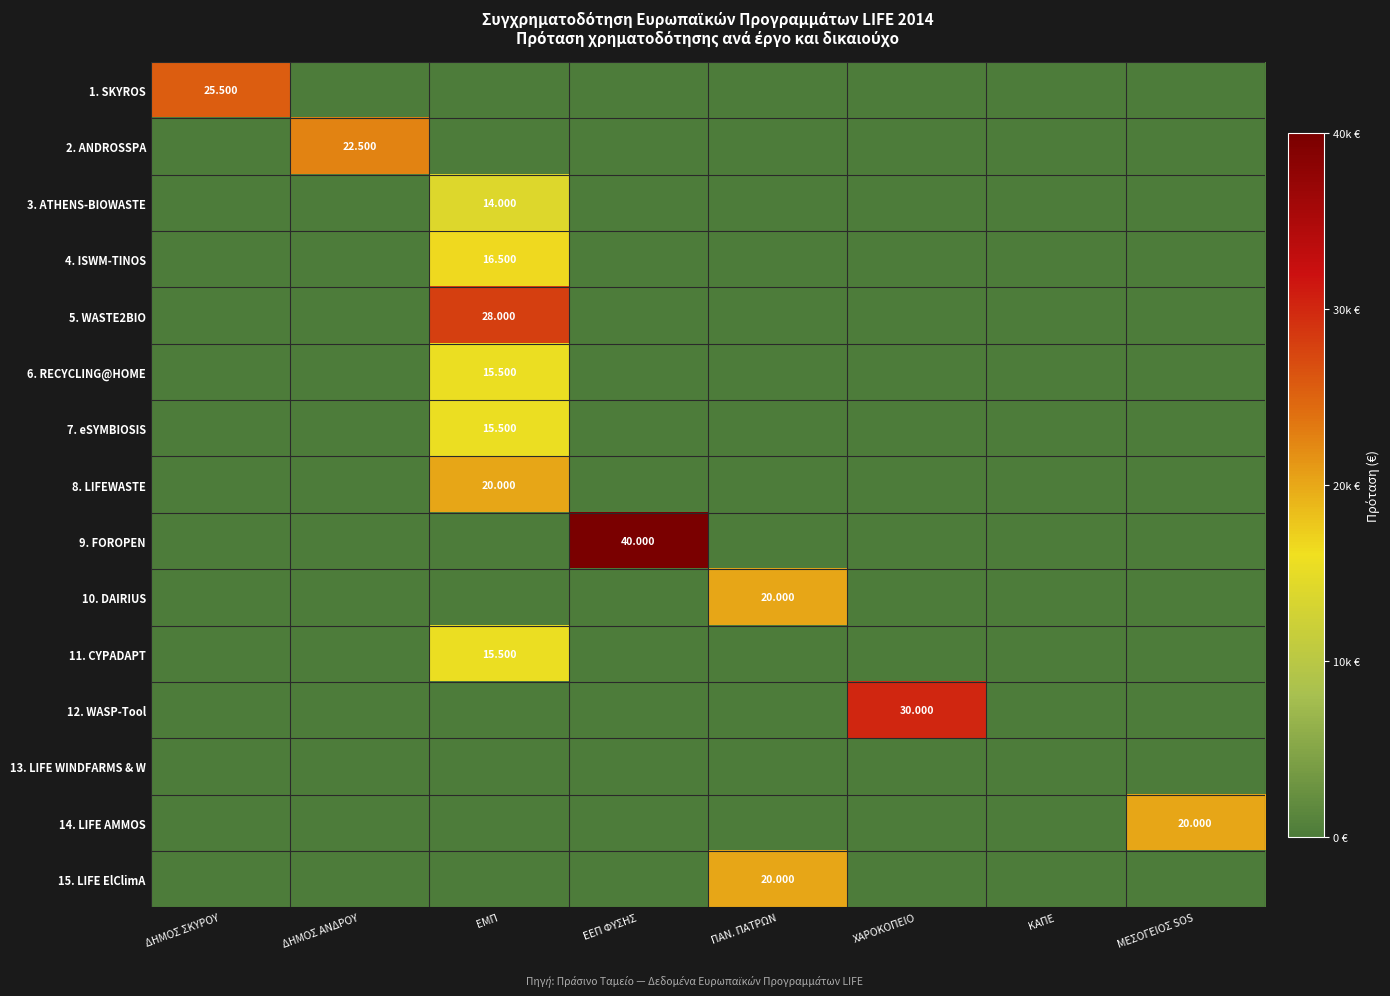

At which category is the sum across all series the highest?

ΕΜΠ